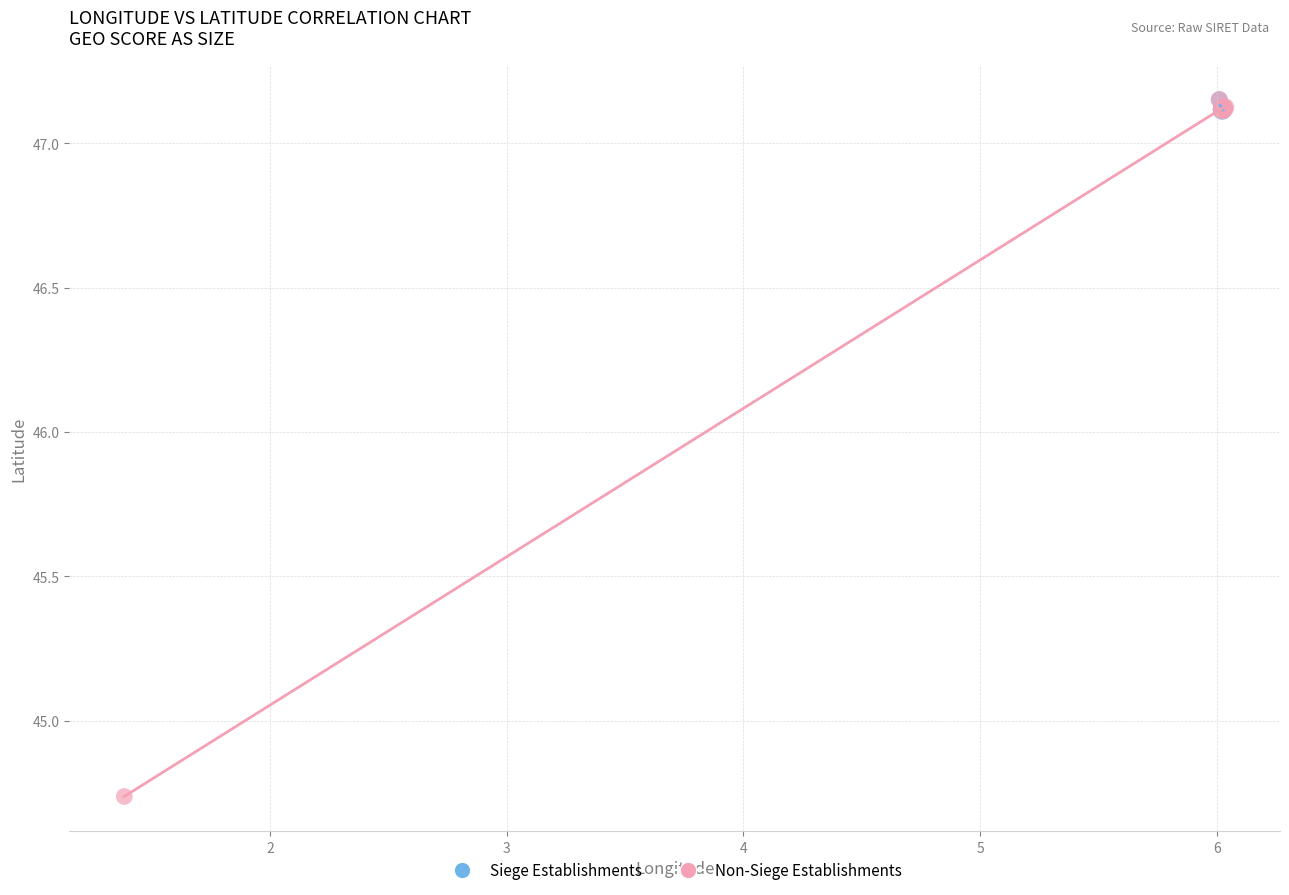

Which series has the widest spread of Y values?

Non-Siege Establishments